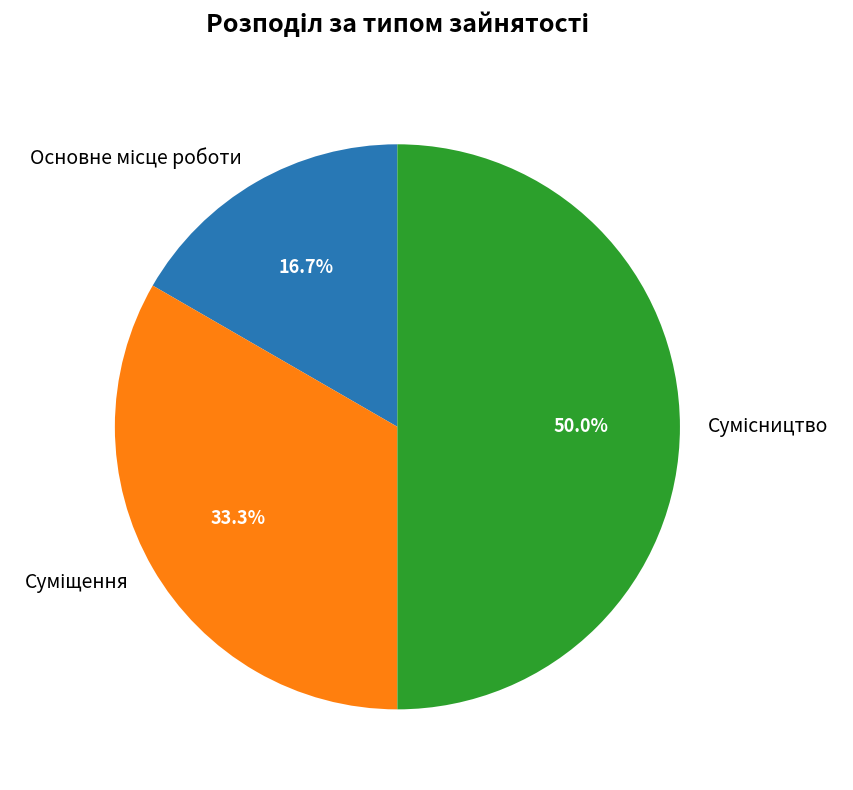

True or false: Основне місце роботи accounts for 17% of the total.

True